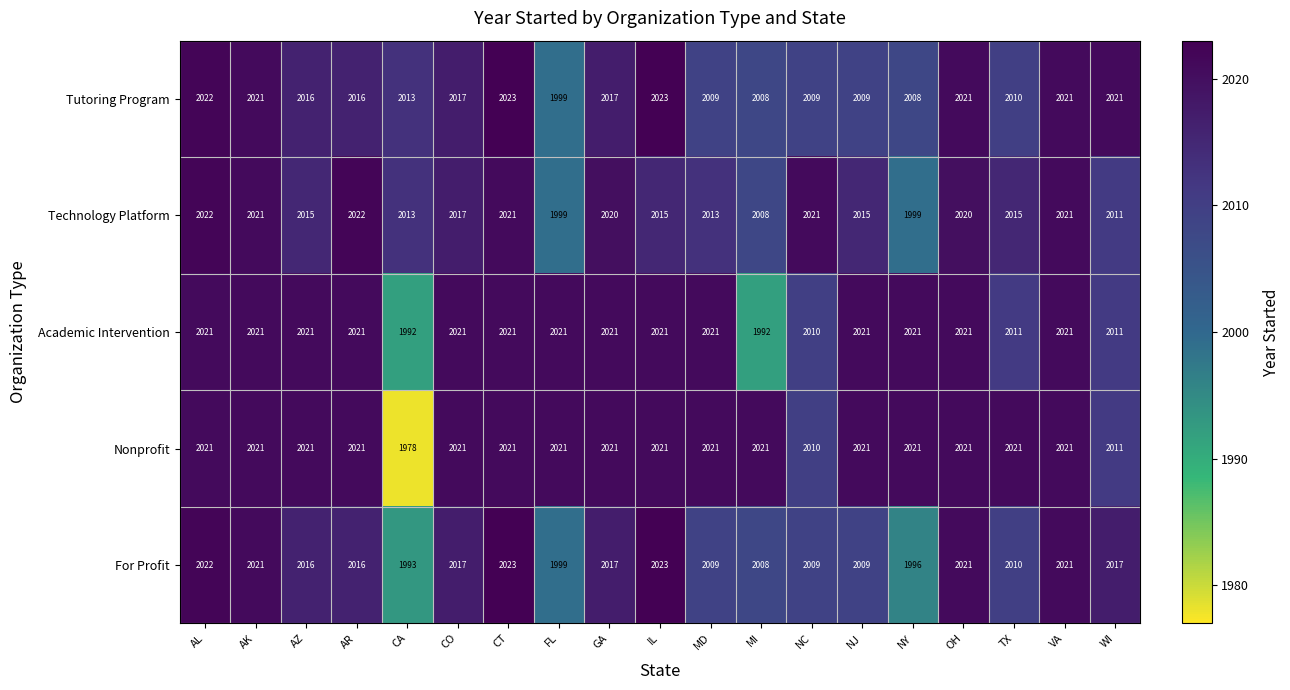

Between CA and MD, which series saw the biggest shift?

Nonprofit